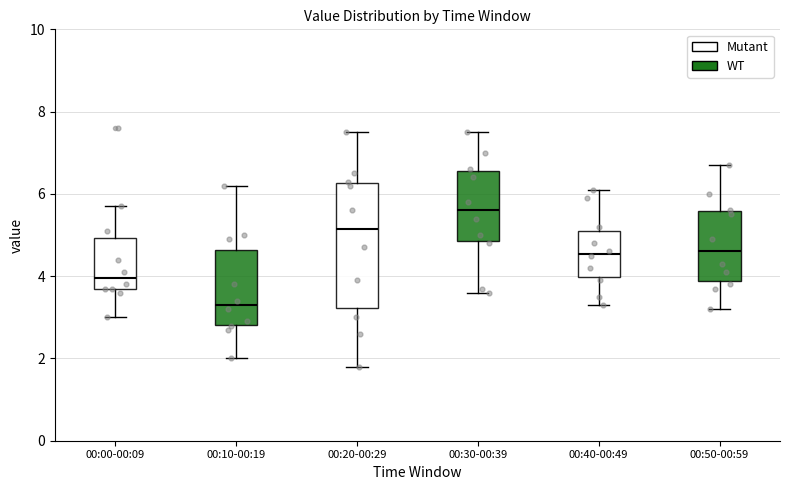

Reading left to right, read every box against the y-axis: the position of its median line, the range the box covers, and the ends of its whiskers. The values are not printed on the chart, so give them approximately, as read against the axis.

00:00-00:09: median 4.0, box 3.8 to 5.0, whiskers 3.0 to 5.8
00:10-00:19: median 3.4, box 2.8 to 4.6, whiskers 2.0 to 6.2
00:20-00:29: median 5.2, box 3.2 to 6.2, whiskers 1.8 to 7.6
00:30-00:39: median 5.6, box 4.8 to 6.6, whiskers 3.6 to 7.6
00:40-00:49: median 4.6, box 4.0 to 5.2, whiskers 3.4 to 6.2
00:50-00:59: median 4.6, box 3.8 to 5.6, whiskers 3.2 to 6.8